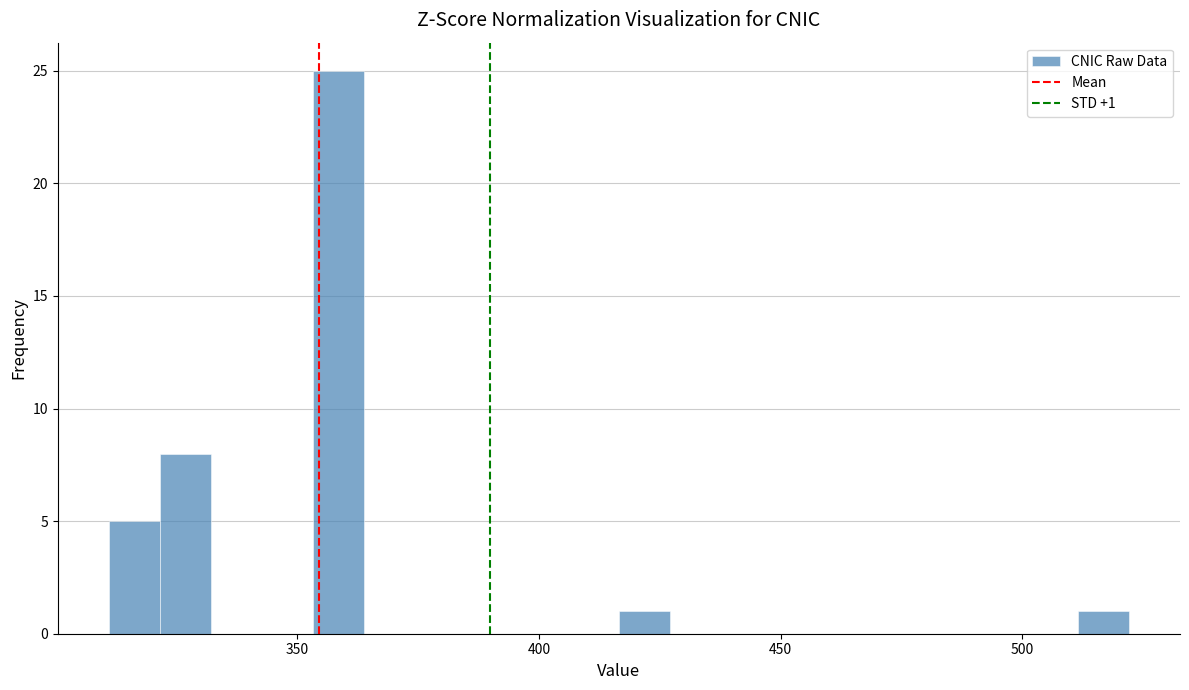

Around what value on the x-axis is the tallest bar? Give the approximate position of its centre, as read against the axis.

360